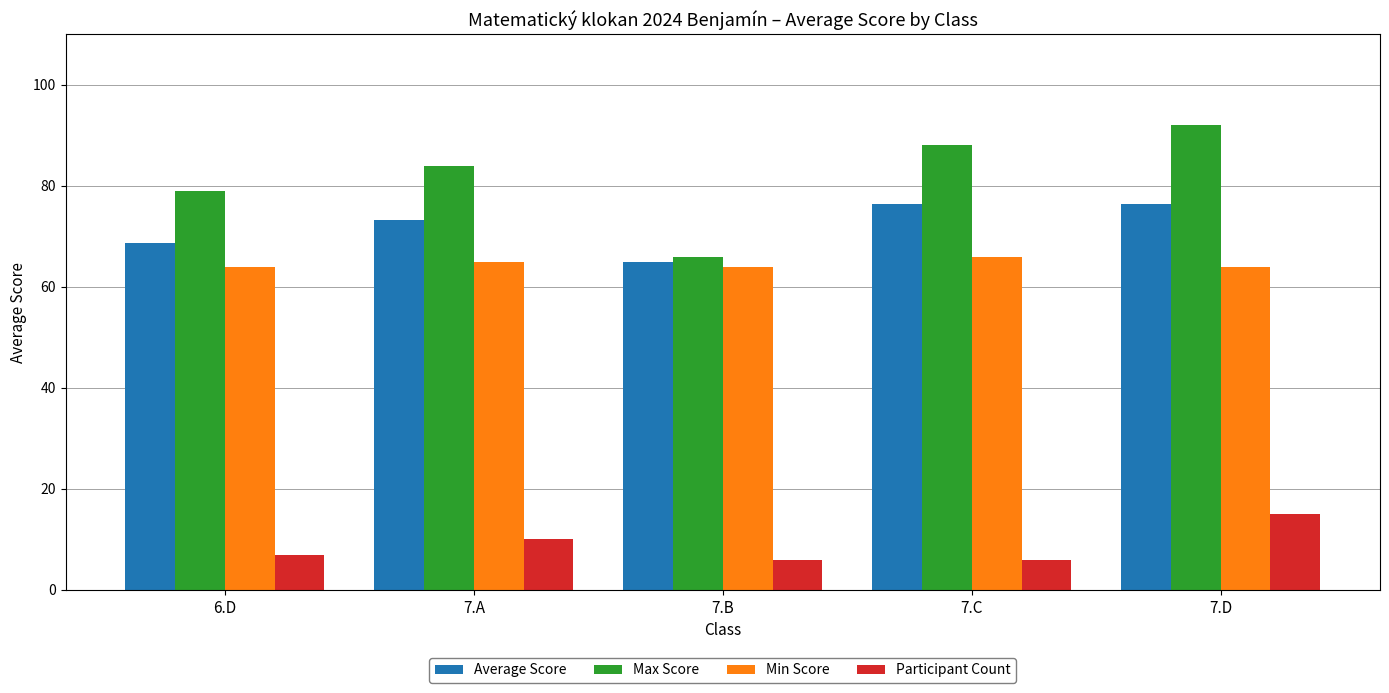

What is the average value of the Max Score series?

81.8